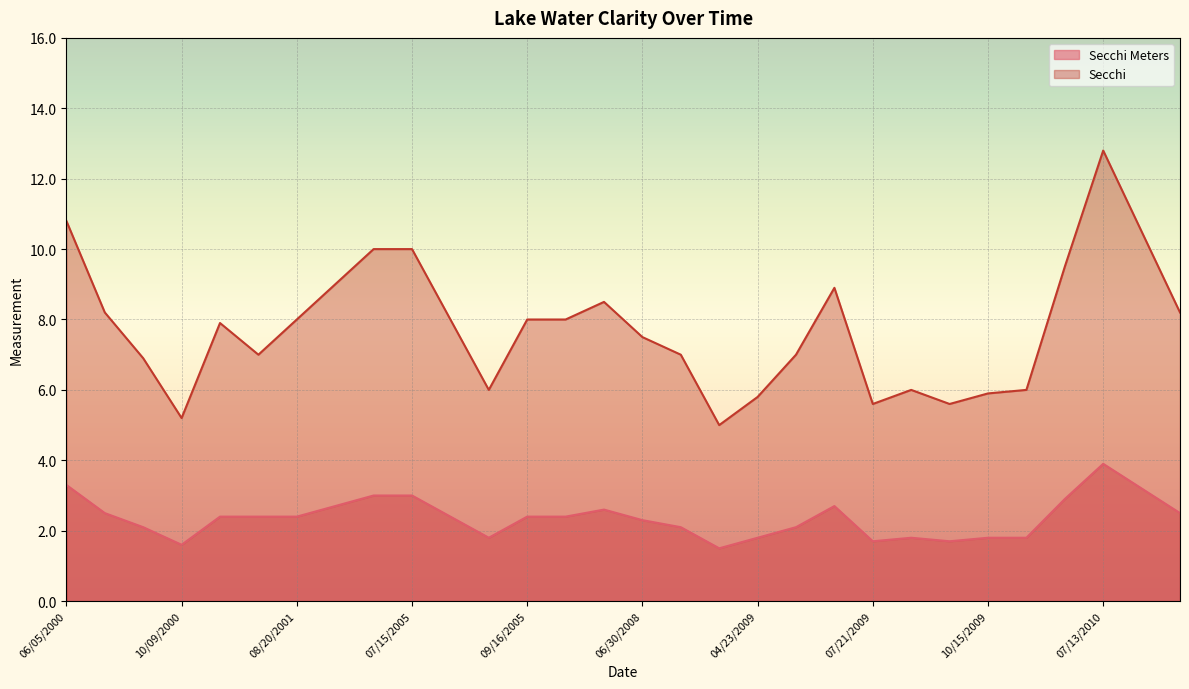

The Secchi Meters series shows 4.7 at 08/10/2010. True or false?

False